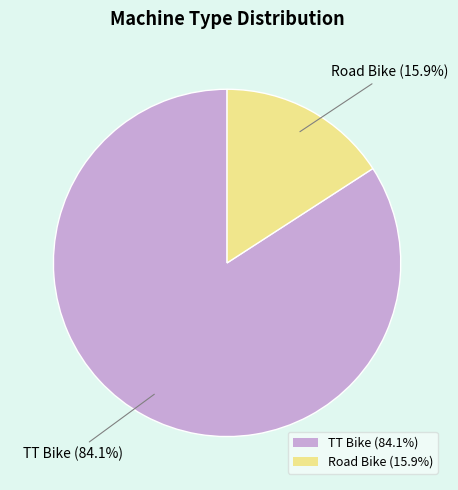

Which category accounts for the majority?

TT Bike